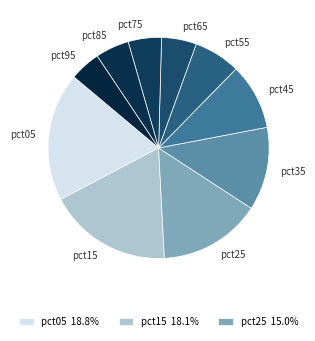

What is the ratio of the value at pct65 to the value at pct55?

0.8